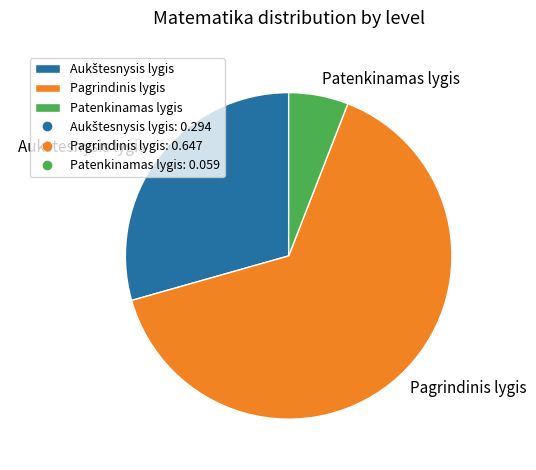

Is it true that Patenkinamas lygis is 6% of the pie?

True